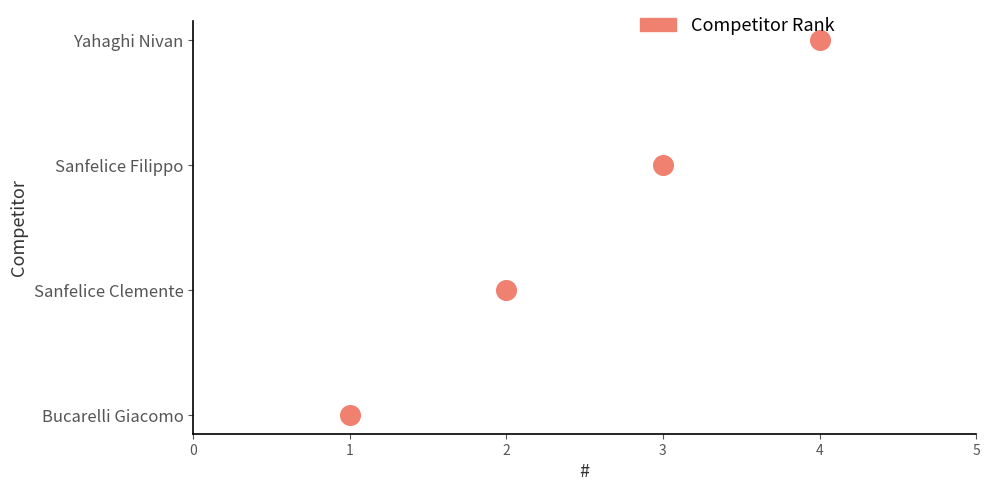

What is the ratio of the value at 3 to the value at 4?

0.7